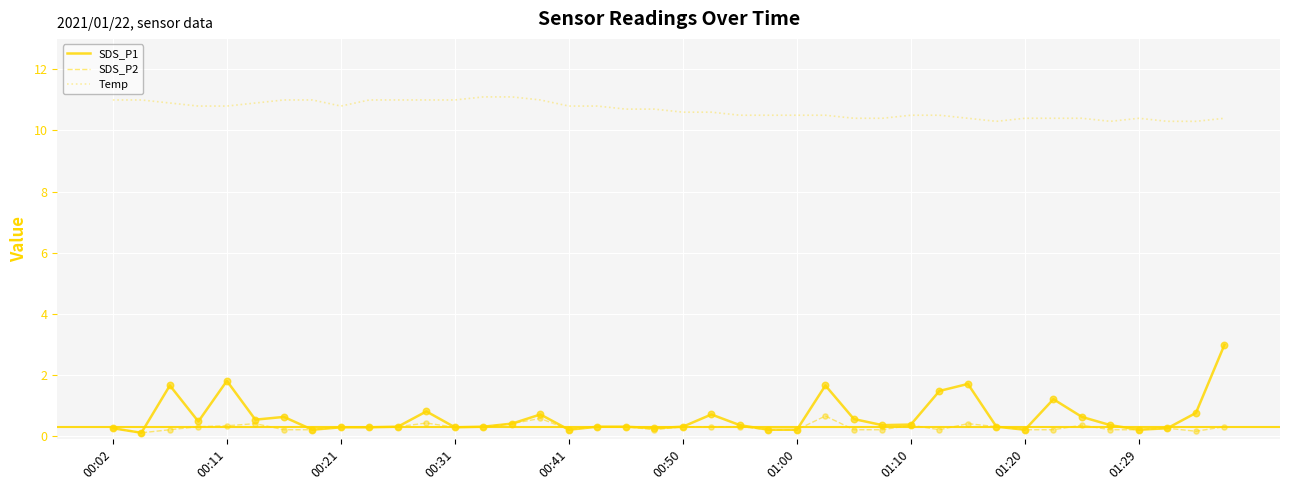

True or false: Temp and SDS_P2 intersect in this chart.

False